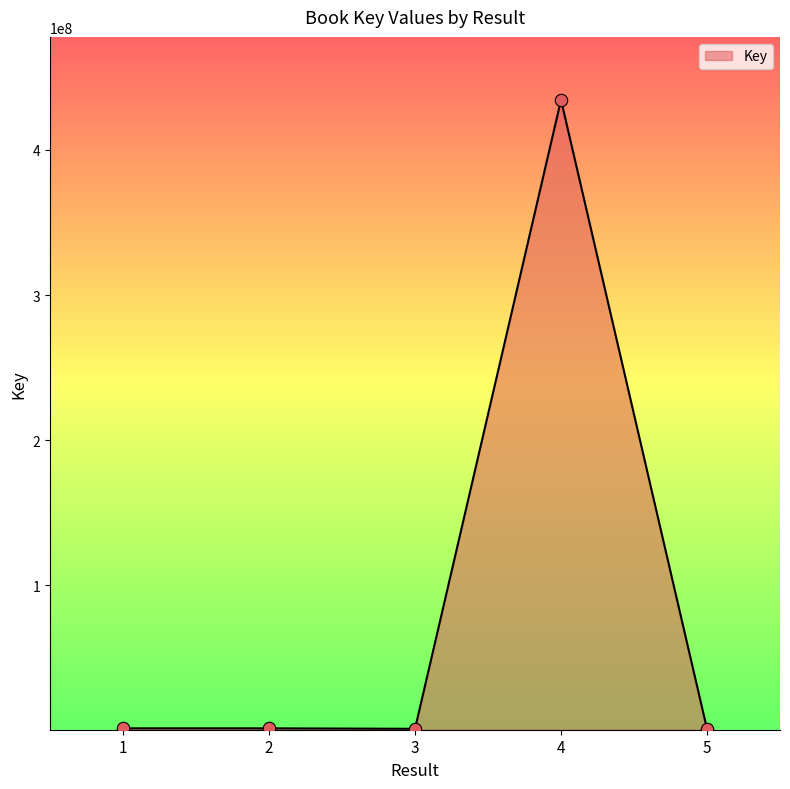

What is the maximum value shown in the chart?

434439480